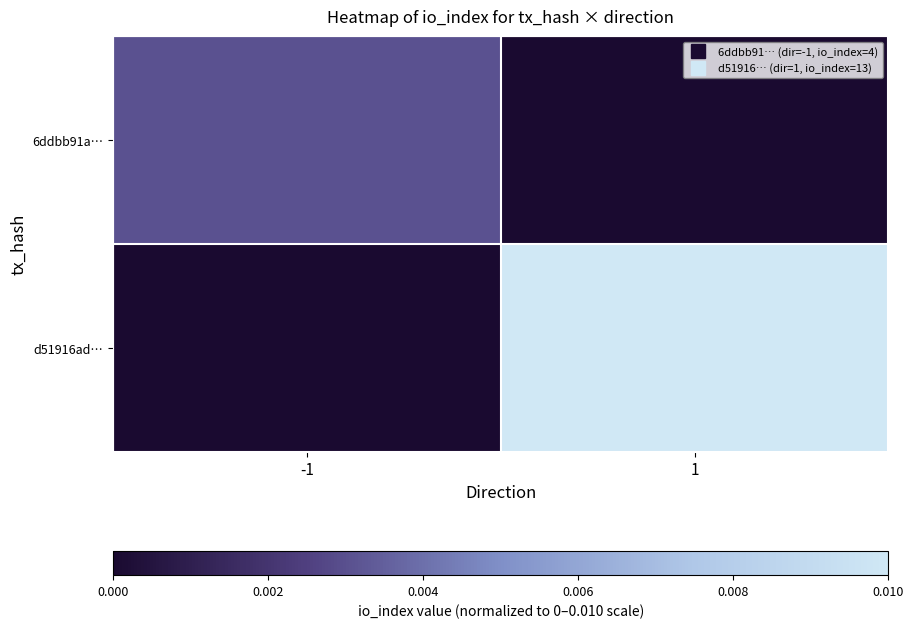

Rank the series by their maximum value, from lowest to highest.

6ddbb91a…, d51916ad…